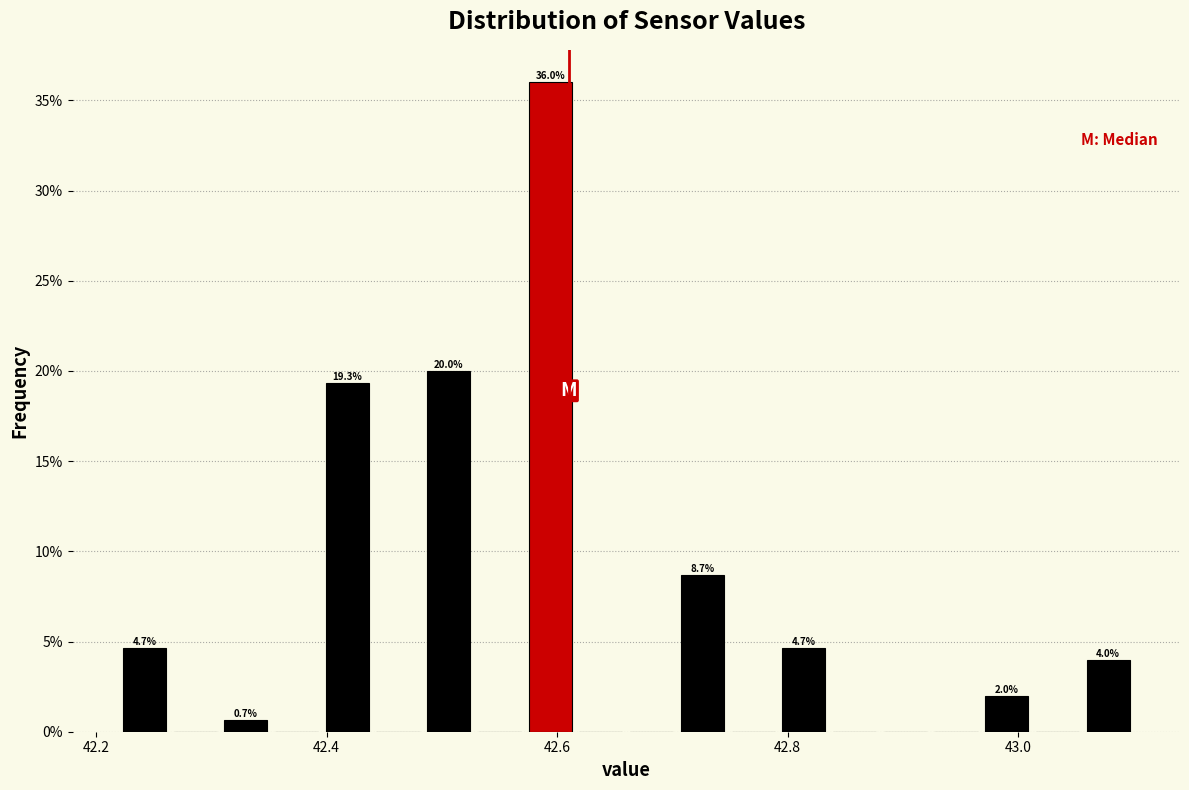

Read against the x-axis, roughly where is the centre of the tallest bar?

42.60